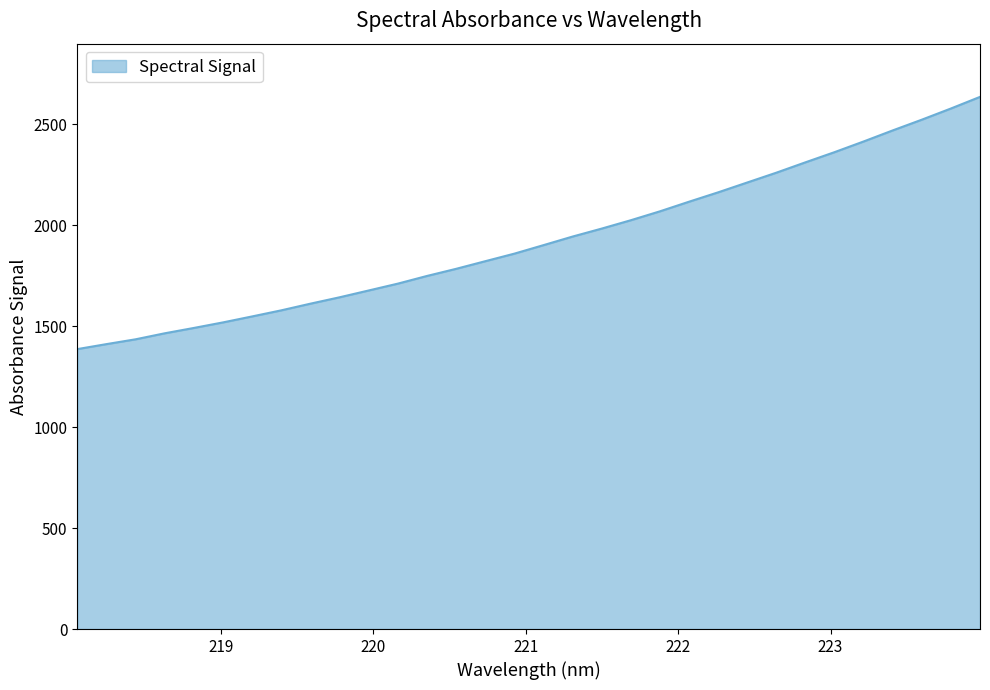

What is the maximum value shown in the chart?

2635.6